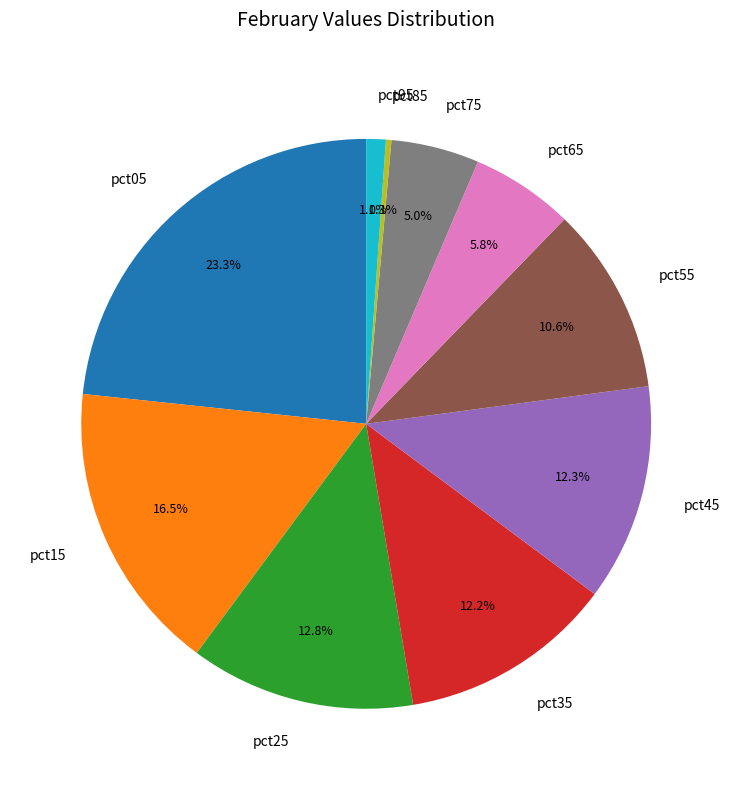

Does any single category account for the majority?

No